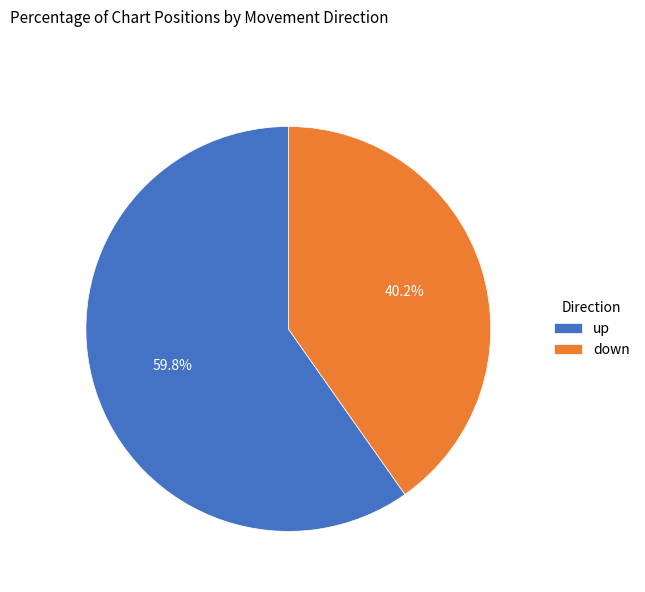

To the nearest percent, what percentage of the pie is down?

40%